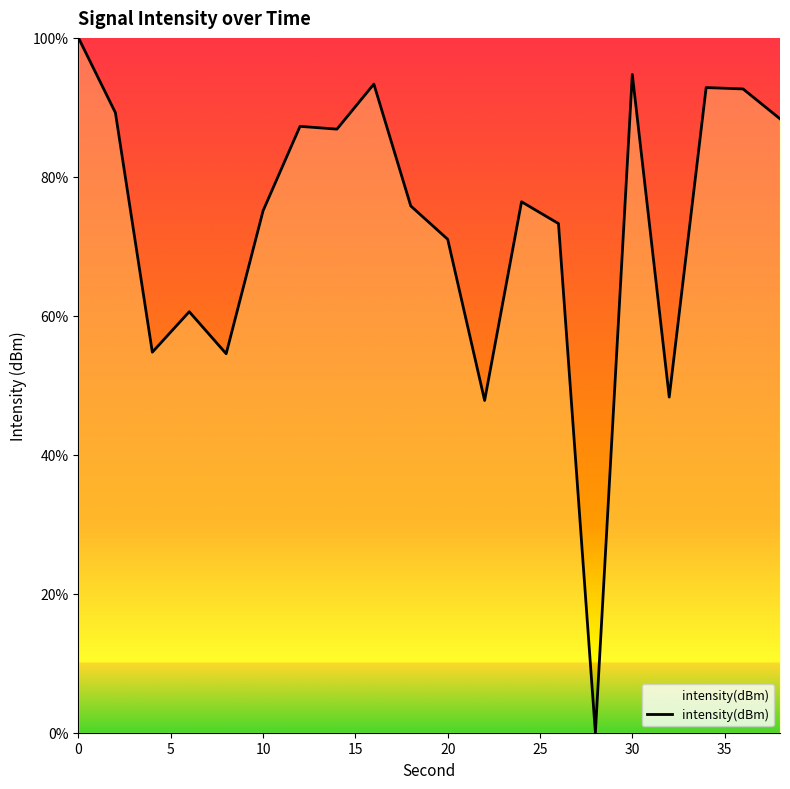

What is the maximum value shown in the chart?

100.0